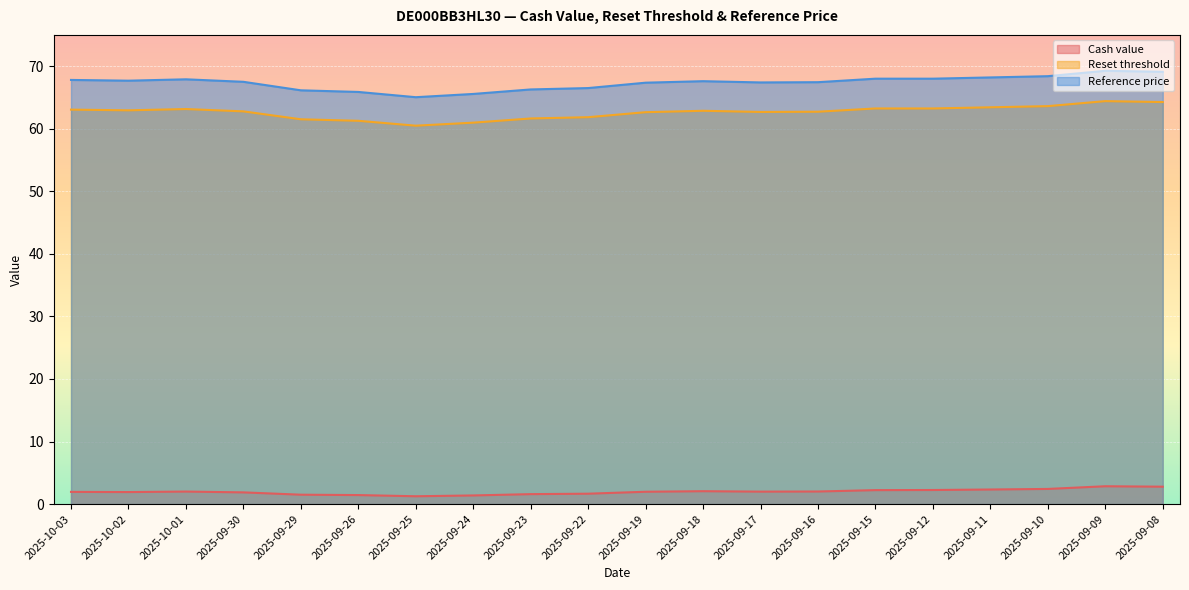

Reading left to right, transcribe all the data shown in this chart.

Cash value: 2025-10-03=1.9	2025-10-02=1.9	2025-10-01=2.0	2025-09-30=1.9	2025-09-29=1.5	2025-09-26=1.4	2025-09-25=1.2	2025-09-24=1.4	2025-09-23=1.6	2025-09-22=1.7	2025-09-19=2.0	2025-09-18=2.1	2025-09-17=2.0	2025-09-16=2.0	2025-09-15=2.2	2025-09-12=2.2	2025-09-11=2.3	2025-09-10=2.4	2025-09-09=2.9	2025-09-08=2.8
Reset threshold: 2025-10-03=63.1	2025-10-02=62.9	2025-10-01=63.1	2025-09-30=62.8	2025-09-29=61.5	2025-09-26=61.3	2025-09-25=60.5	2025-09-24=61.0	2025-09-23=61.6	2025-09-22=61.8	2025-09-19=62.6	2025-09-18=62.9	2025-09-17=62.7	2025-09-16=62.7	2025-09-15=63.2	2025-09-12=63.2	2025-09-11=63.4	2025-09-10=63.6	2025-09-09=64.4	2025-09-08=64.3
Reference price: 2025-10-03=67.8	2025-10-02=67.7	2025-10-01=67.9	2025-09-30=67.5	2025-09-29=66.1	2025-09-26=65.9	2025-09-25=65.0	2025-09-24=65.6	2025-09-23=66.3	2025-09-22=66.5	2025-09-19=67.4	2025-09-18=67.6	2025-09-17=67.4	2025-09-16=67.4	2025-09-15=68.0	2025-09-12=68.0	2025-09-11=68.2	2025-09-10=68.4	2025-09-09=69.3	2025-09-08=69.1